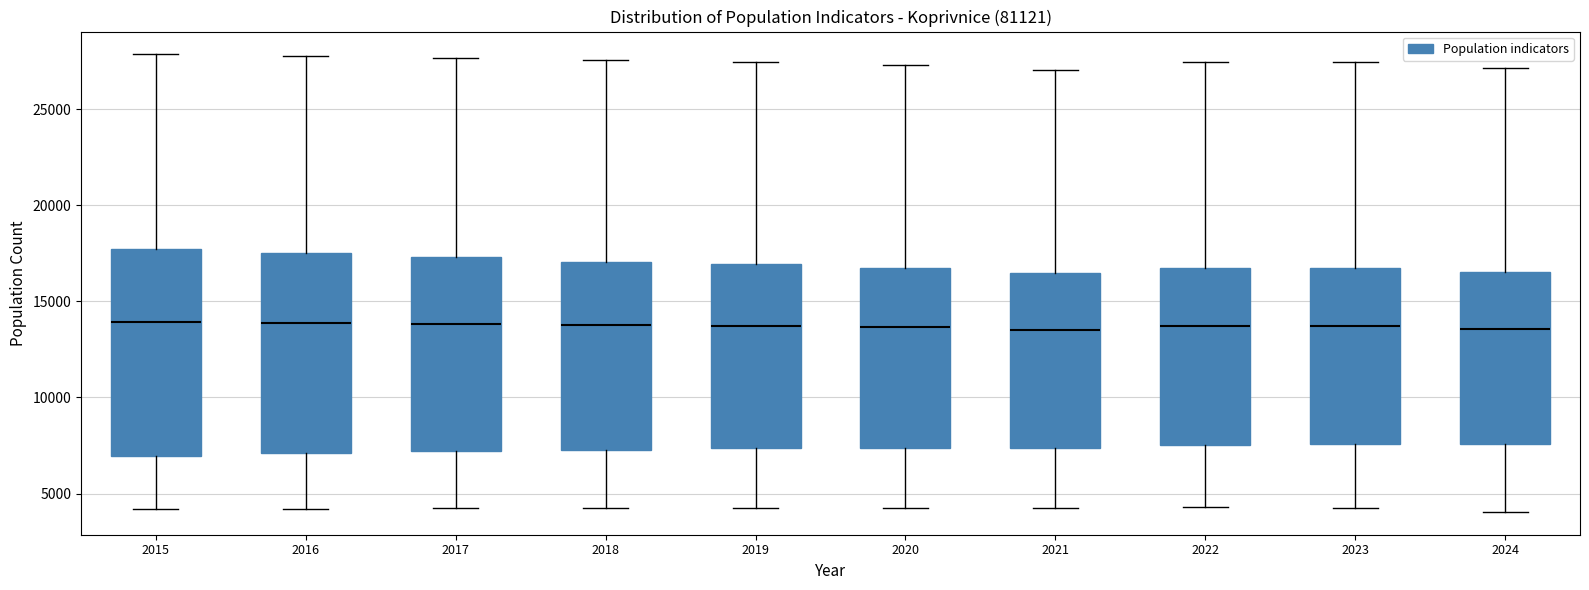

Reading left to right, read every box against the y-axis: the position of its median line, the range the box covers, and the ends of its whiskers. The values are not printed on the chart, so give them approximately, as read against the axis.

2015: median 14000, box 7000 to 17500, whiskers 4000 to 28000
2016: median 14000, box 7000 to 17500, whiskers 4000 to 28000
2017: median 14000, box 7000 to 17500, whiskers 4000 to 27500
2018: median 14000, box 7500 to 17000, whiskers 4000 to 27500
2019: median 13500, box 7500 to 17000, whiskers 4500 to 27500
2020: median 13500, box 7500 to 17000, whiskers 4000 to 27500
2021: median 13500, box 7500 to 16500, whiskers 4000 to 27000
2022: median 13500, box 7500 to 16500, whiskers 4500 to 27500
2023: median 13500, box 7500 to 16500, whiskers 4000 to 27500
2024: median 13500, box 7500 to 16500, whiskers 4000 to 27000